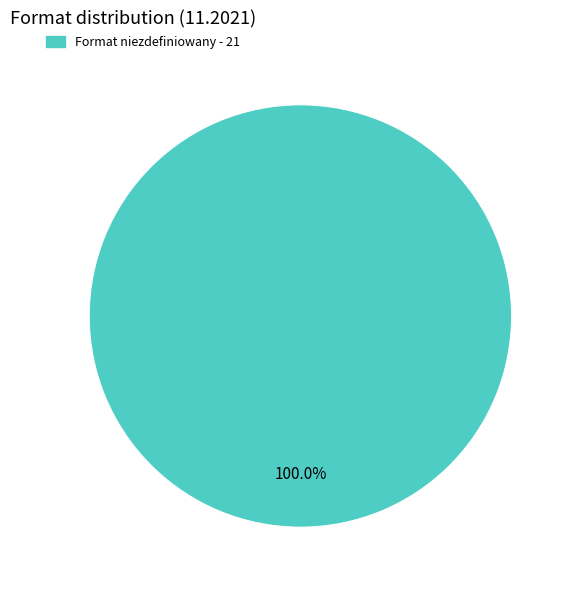

Does any single category account for the majority?

Yes